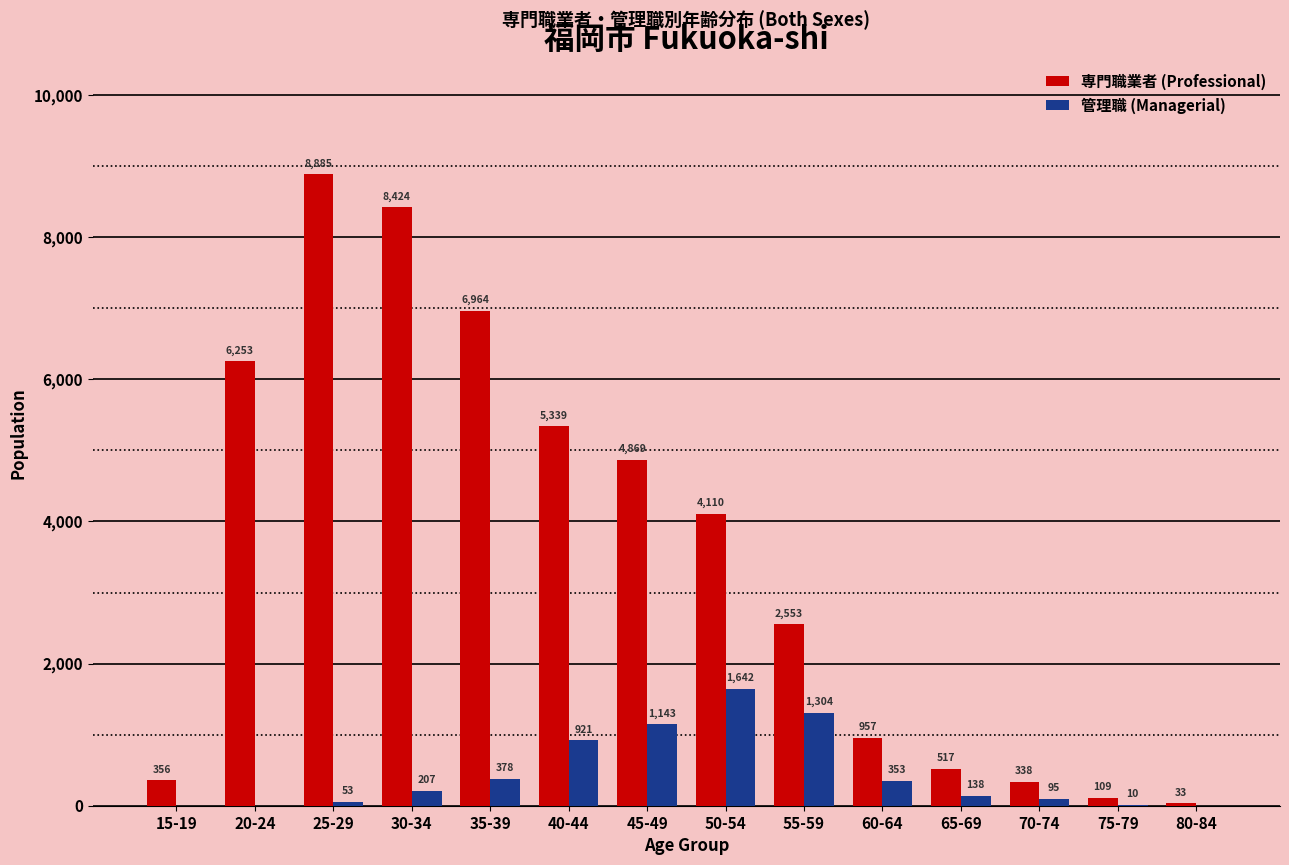

How many groups of bars are there?

14